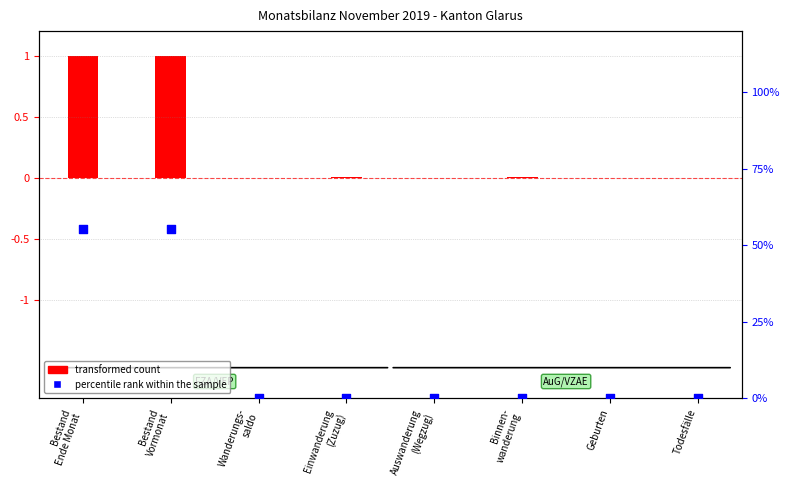

Which has a higher value, Bestand
Vormonat or Auswanderung
(Wegzug)?

Bestand
Vormonat